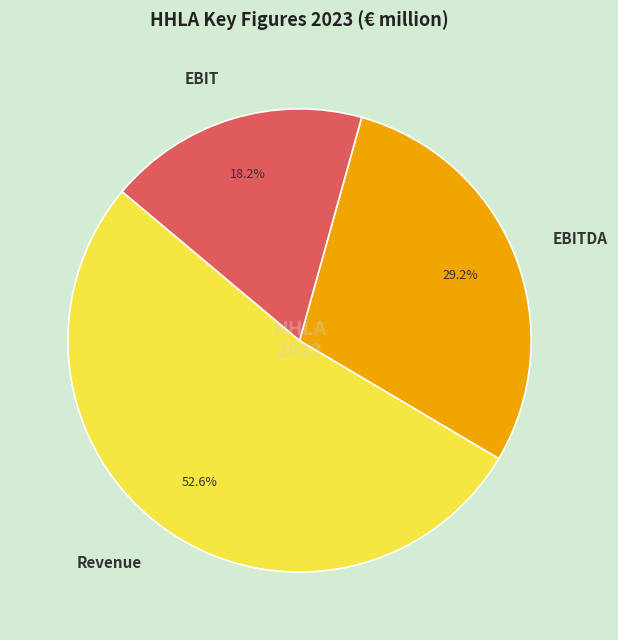

What is the smallest slice in the pie chart?

EBIT